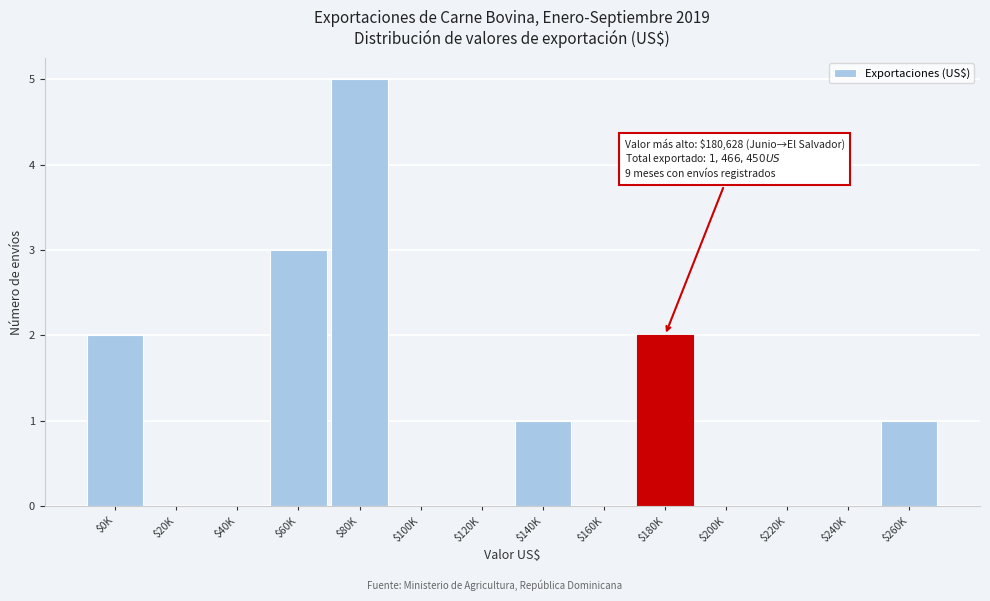

Is it true that the value at $120K is 0?

True